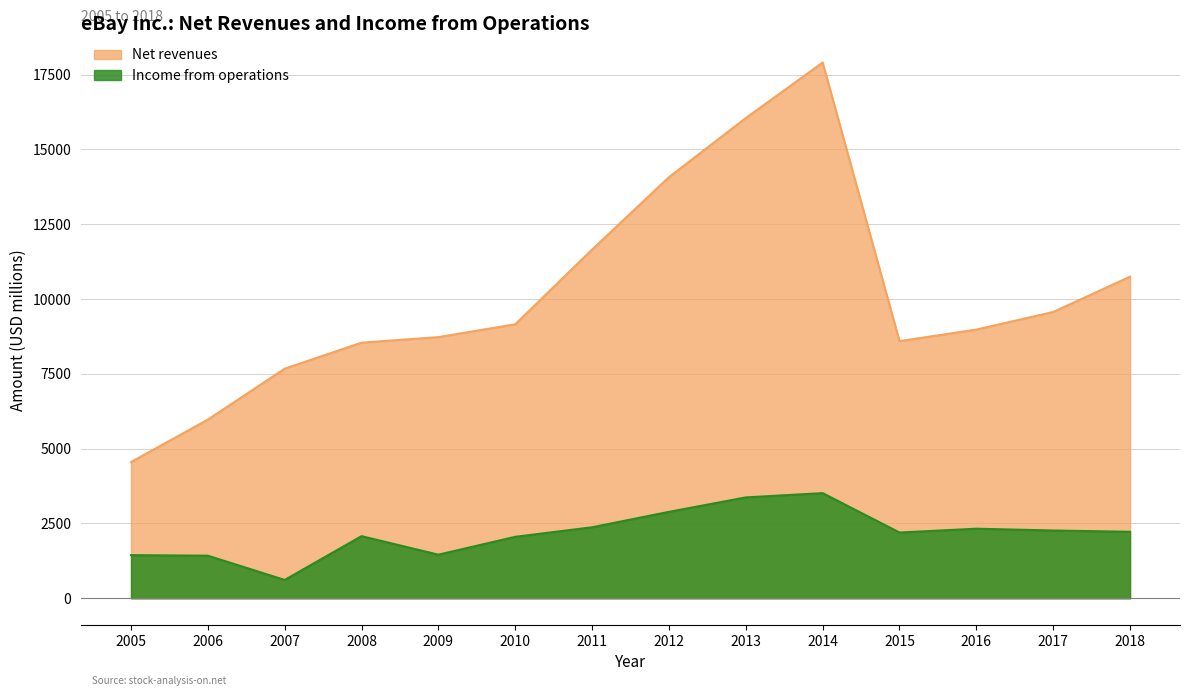

How many distinct data groups are displayed?

2